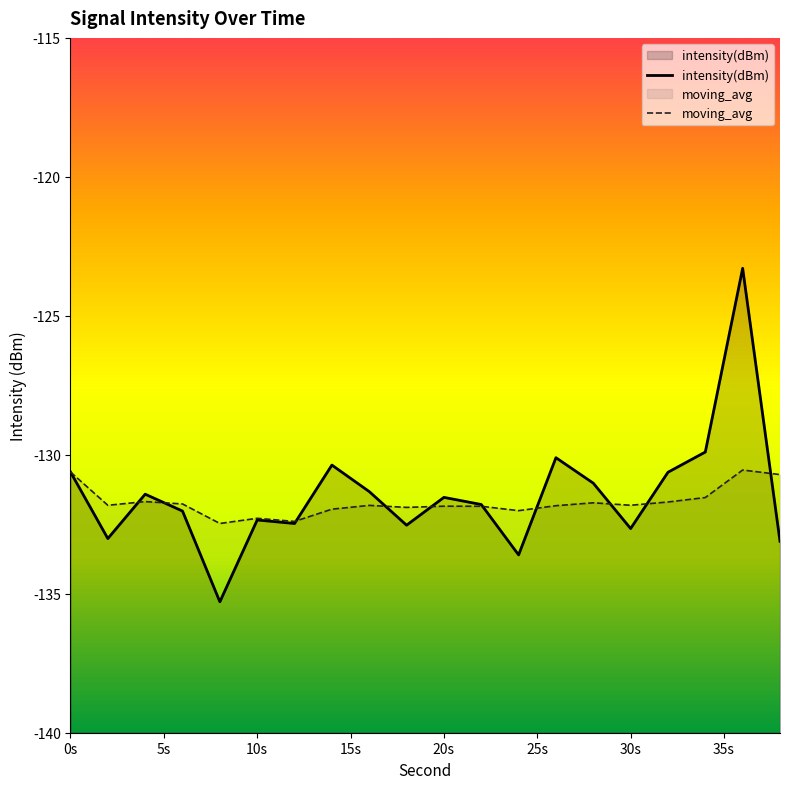

What is the difference between the maximum and minimum values in the intensity(dBm) series?

12.0